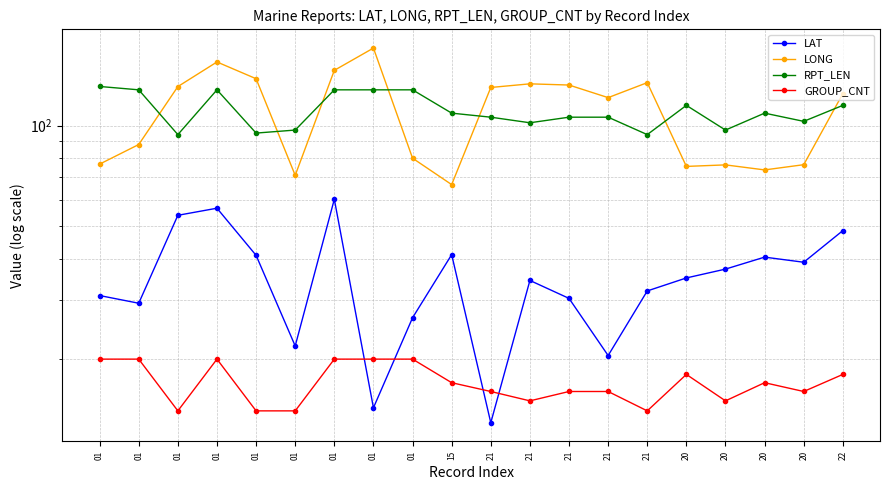

Rank the series by their maximum value, from highest to lowest.

LONG, RPT_LEN, LAT, GROUP_CNT